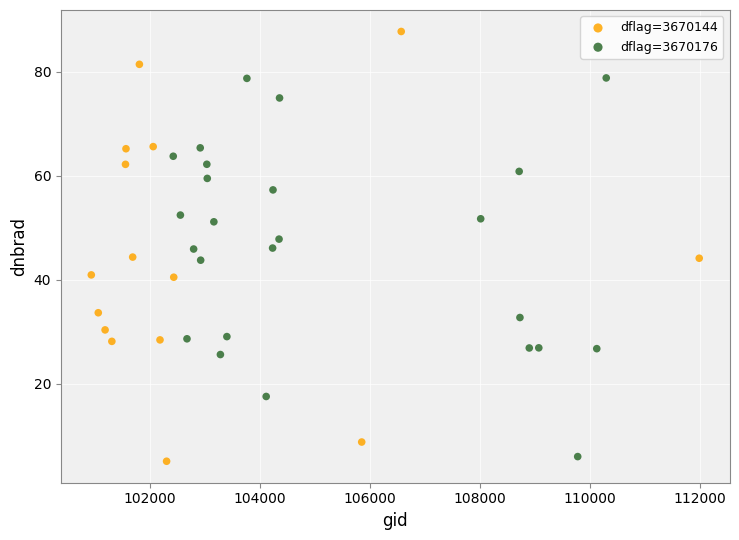

Which series has the largest Y range (max minus min)?

dflag=3670144